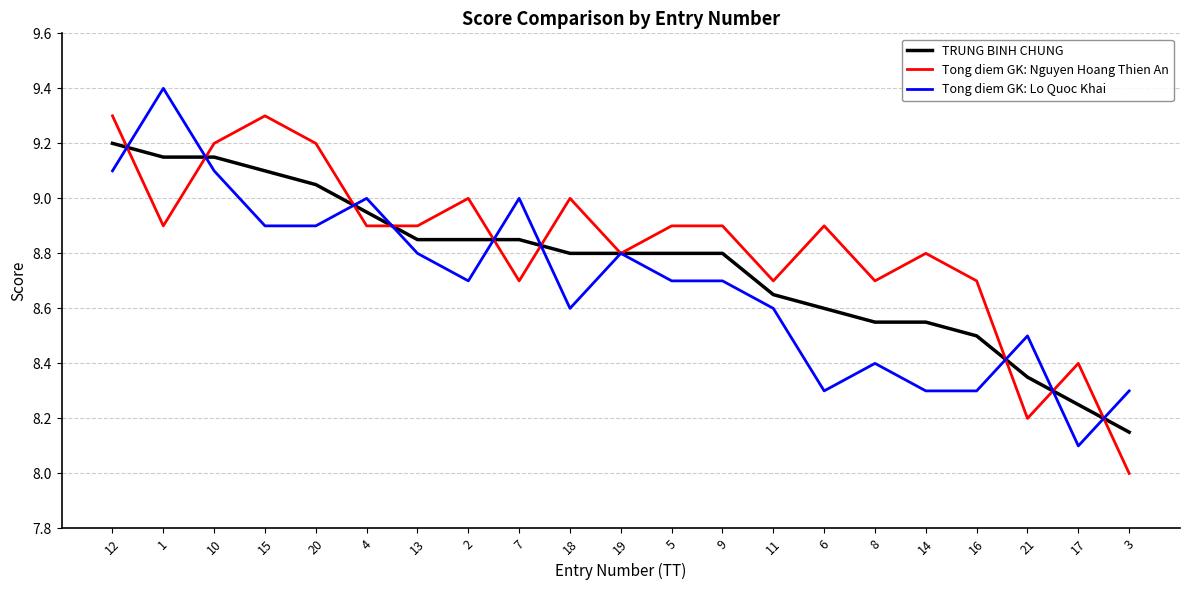

Between 15 and 8, which series saw the biggest shift?

Tong diem GK: Nguyen Hoang Thien An